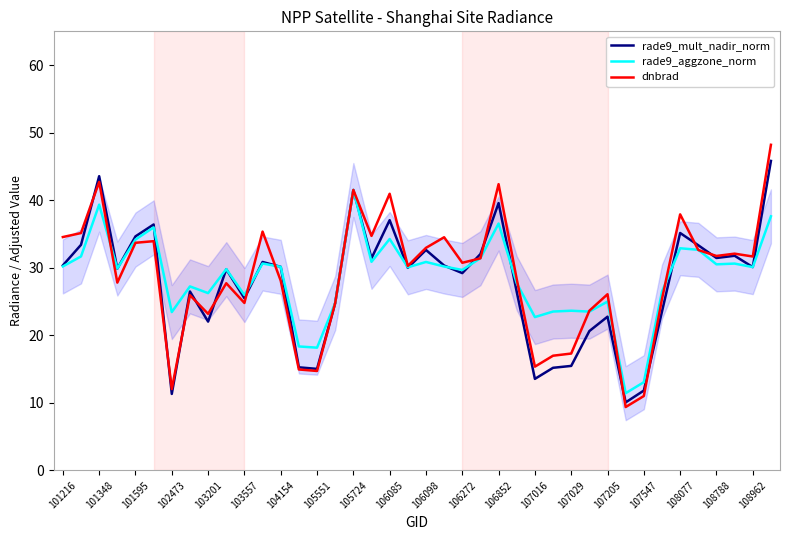

What is the lowest value of the dnbrad series?

9.4